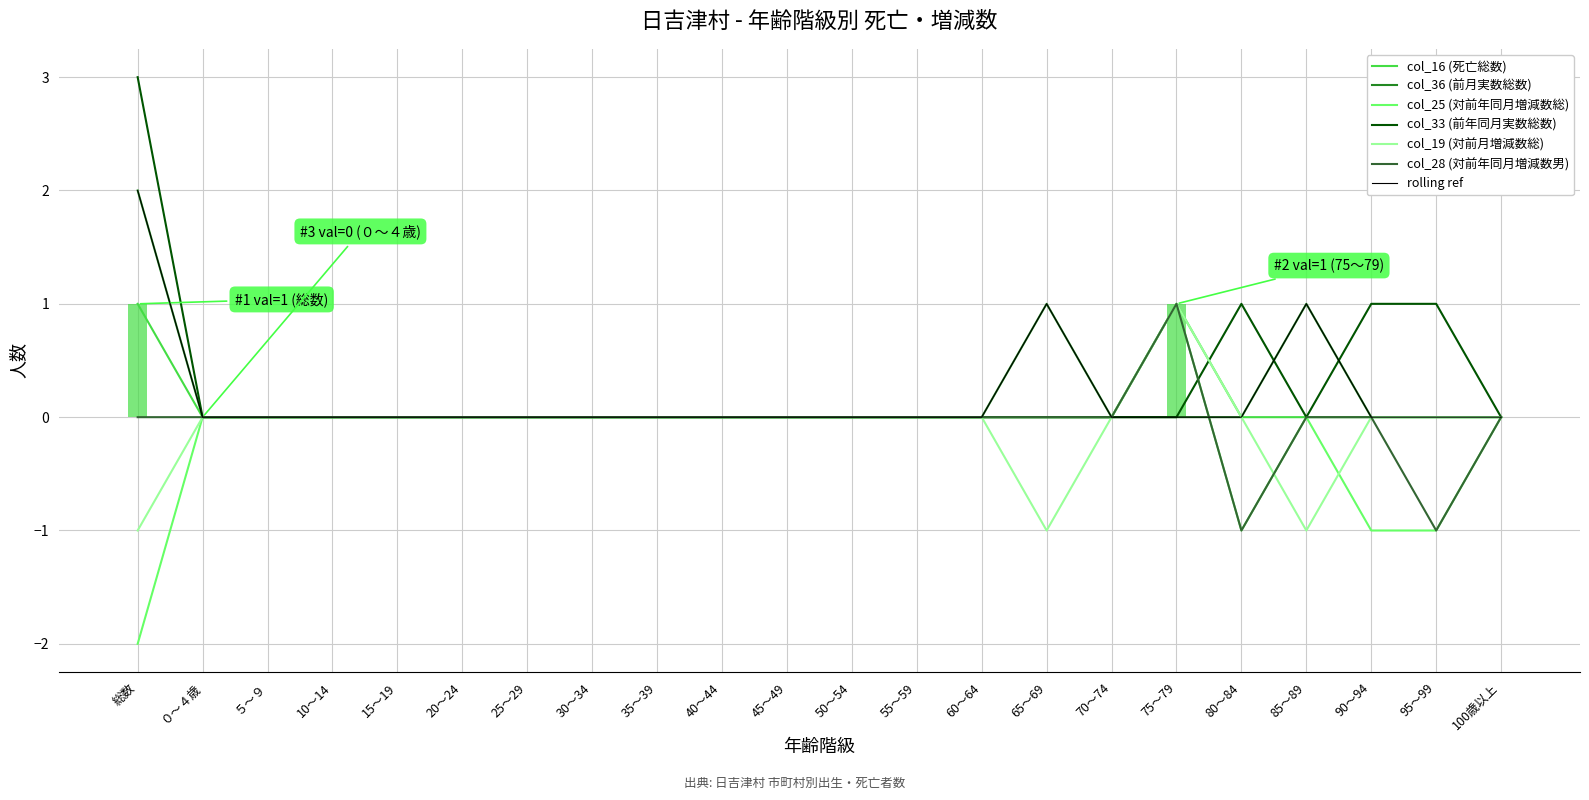

Reading left to right, transcribe all the data shown in this chart.

col_16 (死亡総数): 総数=1	０～４歳=0	５～９=0	10～14=0	15～19=0	20～24=0	25～29=0	30～34=0	35～39=0	40～44=0	45～49=0	50～54=0	55～59=0	60～64=0	65～69=0	70～74=0	75～79=1	80～84=0	85～89=0	90～94=0	95～99=0	100歳以上=0
col_36 (前月実数総数): 総数=2	０～４歳=0	５～９=0	10～14=0	15～19=0	20～24=0	25～29=0	30～34=0	35～39=0	40～44=0	45～49=0	50～54=0	55～59=0	60～64=0	65～69=1	70～74=0	75～79=0	80～84=0	85～89=1	90～94=0	95～99=0	100歳以上=0
col_25 (対前年同月増減数総): 総数=-2	０～４歳=0	５～９=0	10～14=0	15～19=0	20～24=0	25～29=0	30～34=0	35～39=0	40～44=0	45～49=0	50～54=0	55～59=0	60～64=0	65～69=0	70～74=0	75～79=1	80～84=-1	85～89=0	90～94=-1	95～99=-1	100歳以上=0
col_33 (前年同月実数総数): 総数=3	０～４歳=0	５～９=0	10～14=0	15～19=0	20～24=0	25～29=0	30～34=0	35～39=0	40～44=0	45～49=0	50～54=0	55～59=0	60～64=0	65～69=0	70～74=0	75～79=0	80～84=1	85～89=0	90～94=1	95～99=1	100歳以上=0
col_19 (対前月増減数総): 総数=-1	０～４歳=0	５～９=0	10～14=0	15～19=0	20～24=0	25～29=0	30～34=0	35～39=0	40～44=0	45～49=0	50～54=0	55～59=0	60～64=0	65～69=-1	70～74=0	75～79=1	80～84=0	85～89=-1	90～94=0	95～99=0	100歳以上=0
col_28 (対前年同月増減数男): 総数=0	０～４歳=0	５～９=0	10～14=0	15～19=0	20～24=0	25～29=0	30～34=0	35～39=0	40～44=0	45～49=0	50～54=0	55～59=0	60～64=0	65～69=0	70～74=0	75～79=1	80～84=-1	85～89=0	90～94=0	95～99=-1	100歳以上=0